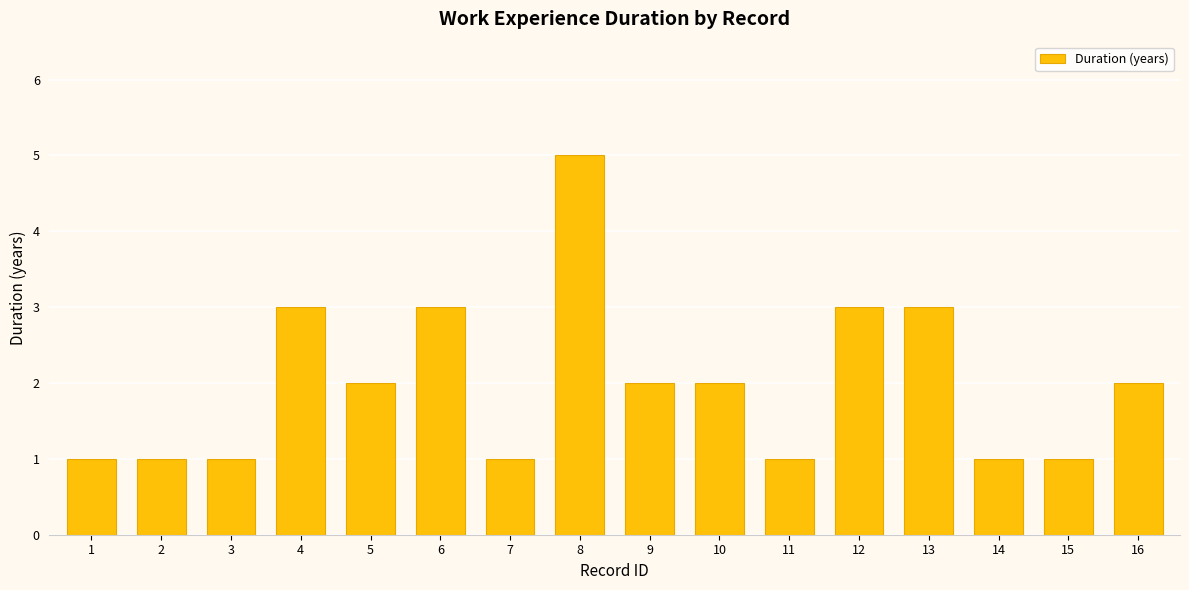

What is the difference between the values at 8 and 5?

3